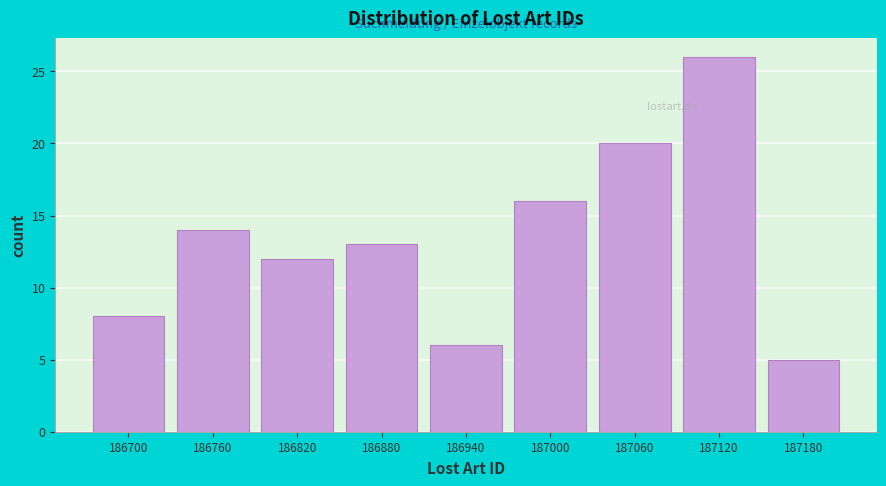

Reading left to right, list all the values displayed in this chart.

186700=8	186760=14	186820=12	186880=13	186940=6	187000=16	187060=20	187120=26	187180=5